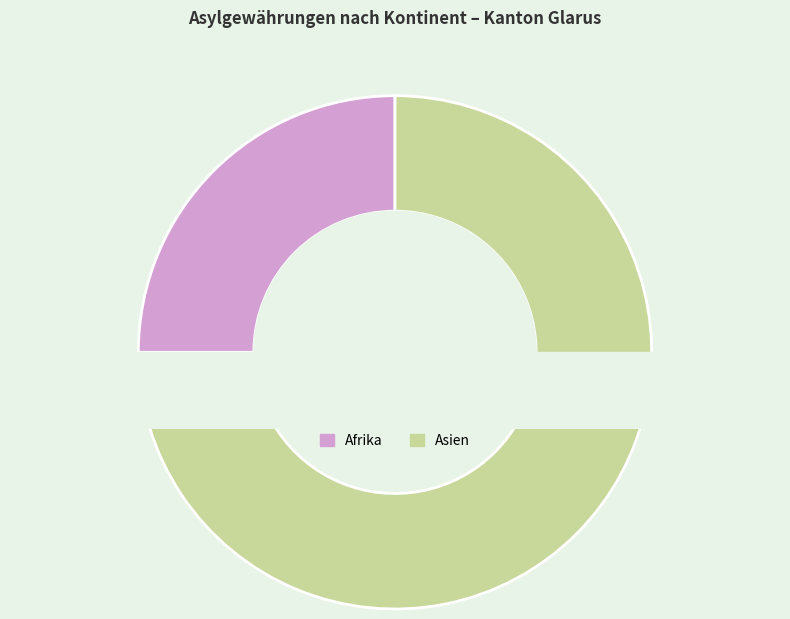

Is there a majority slice in this chart?

Yes